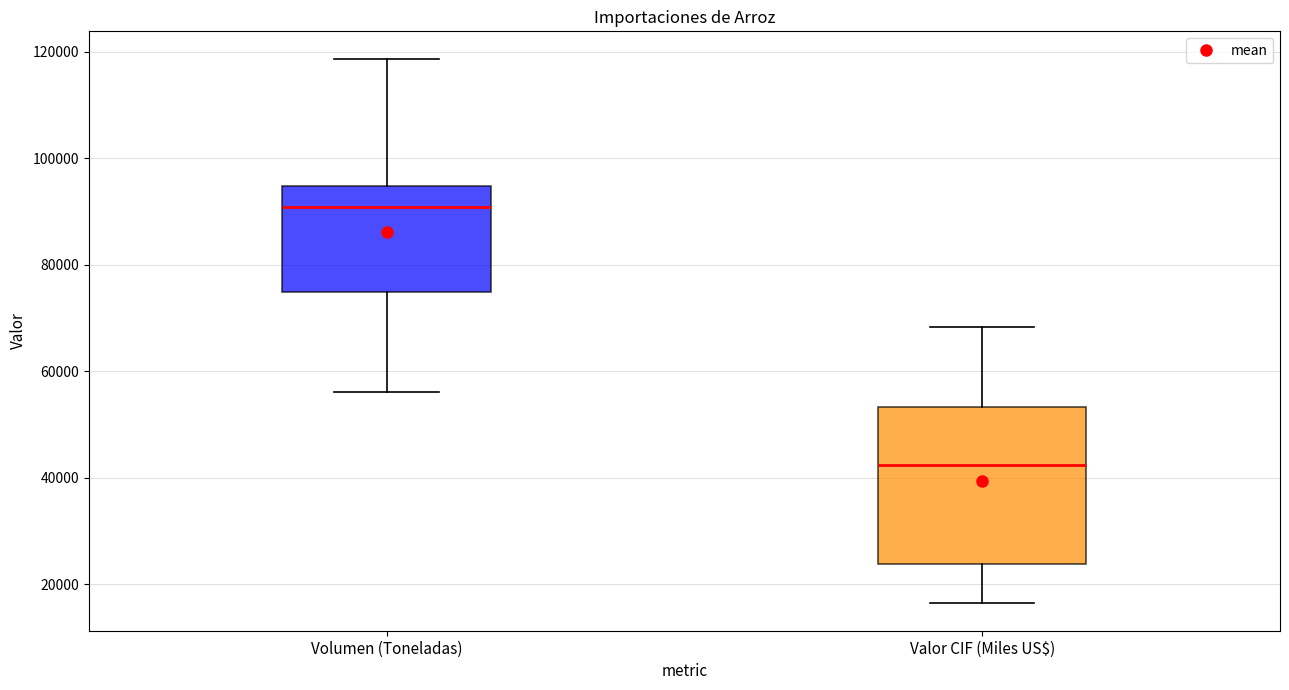

Which box has the lowest median line?

Valor CIF (Miles US$)